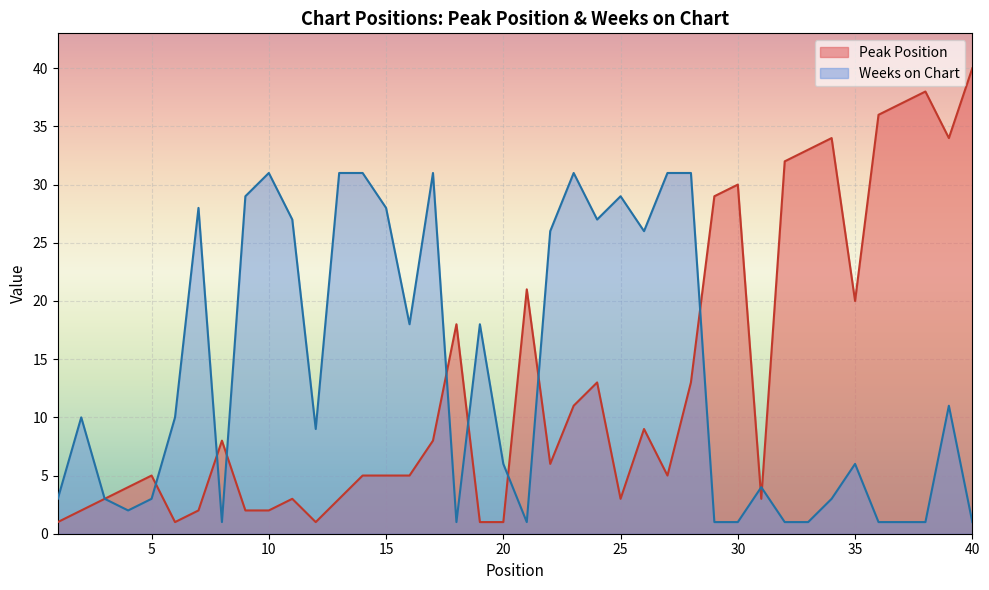

List the labels in order of Weeks on Chart value, smallest first.

8, 18, 21, 29, 30, 32, 33, 36, 37, 38, 40, 4, 1, 3, 5, 34, 31, 20, 35, 12, 2, 6, 39, 16, 19, 22, 26, 11, 24, 7, 15, 9, 25, 10, 13, 14, 17, 23, 27, 28